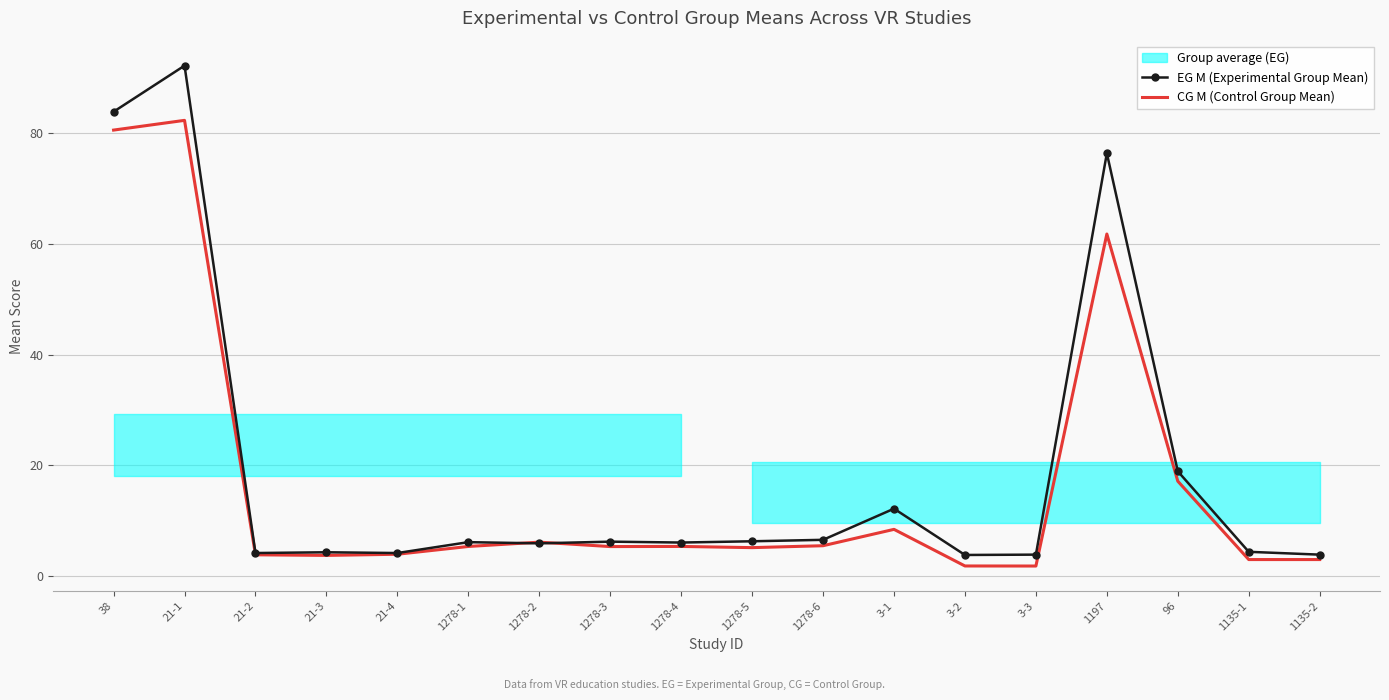

How many values in the CG M (Control Group Mean) series exceed 5?

11